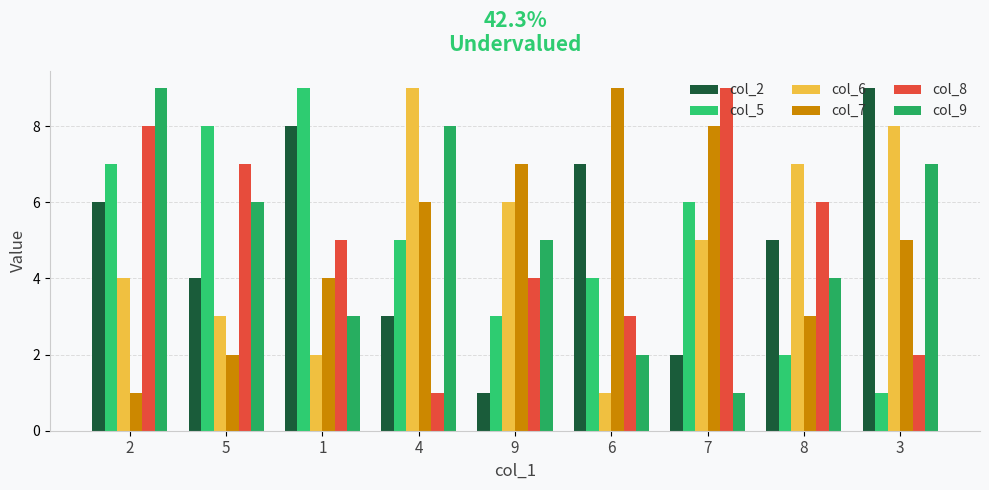

Reading right to left, what are all the values shown in this chart?

col_2: 3=9	8=5	7=2	6=7	9=1	4=3	1=8	5=4	2=6
col_5: 3=1	8=2	7=6	6=4	9=3	4=5	1=9	5=8	2=7
col_6: 3=8	8=7	7=5	6=1	9=6	4=9	1=2	5=3	2=4
col_7: 3=5	8=3	7=8	6=9	9=7	4=6	1=4	5=2	2=1
col_8: 3=2	8=6	7=9	6=3	9=4	4=1	1=5	5=7	2=8
col_9: 3=7	8=4	7=1	6=2	9=5	4=8	1=3	5=6	2=9